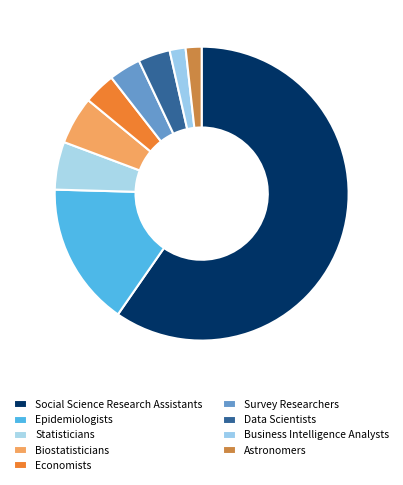

Does Social Science Research Assistants represent more than half of the total?

Yes